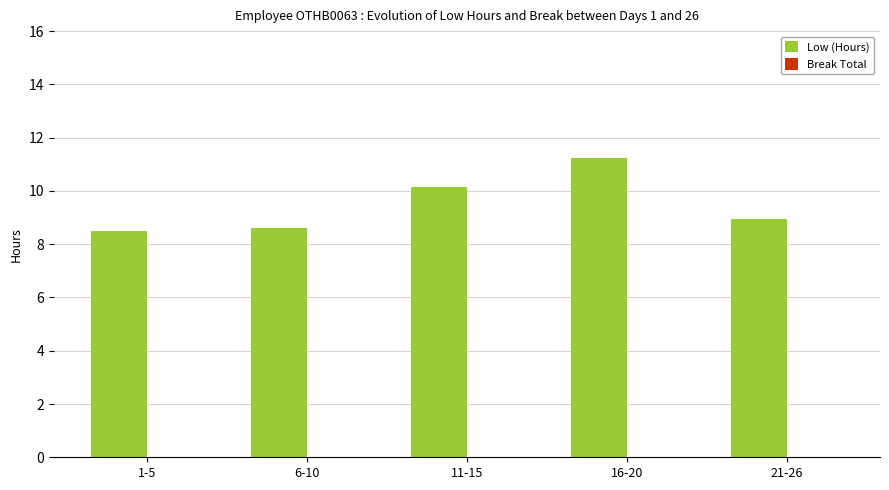

Between 16-20 and 11-15, which is larger?

16-20